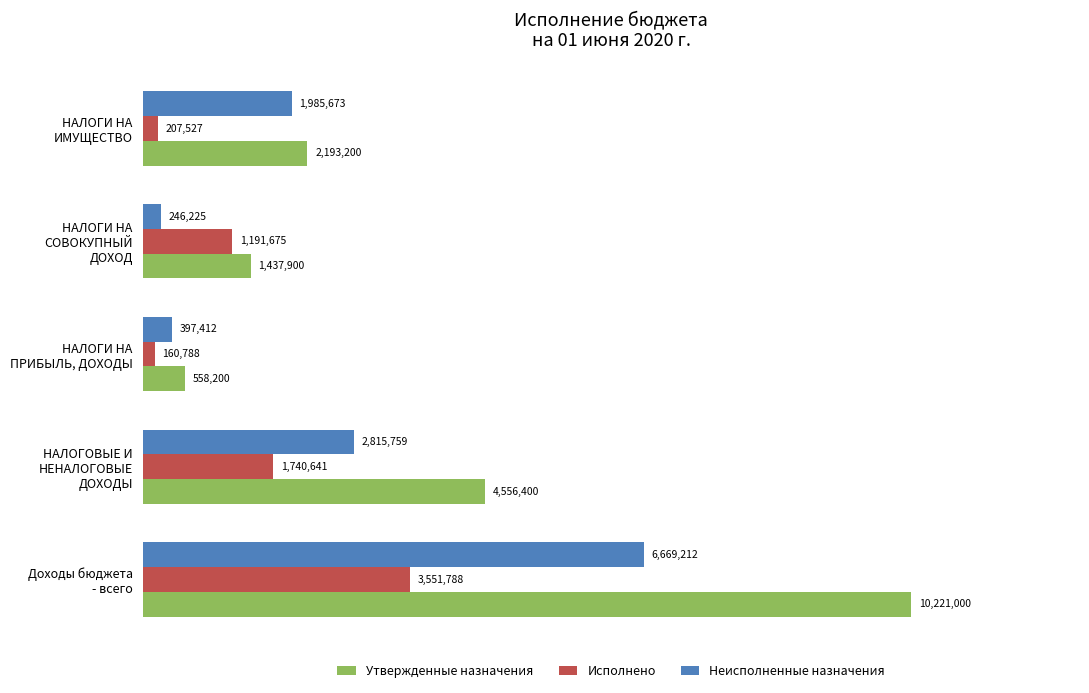

What are all the series names shown in the legend?

Утвержденные назначения, Исполнено, Неисполненные назначения